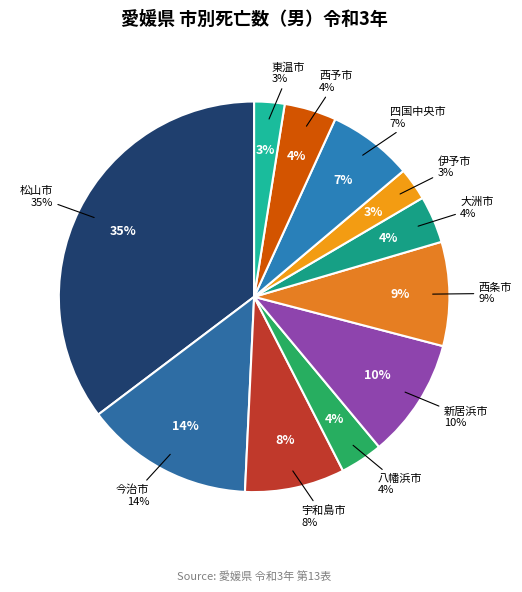

Is 西条市 the majority of the pie?

No